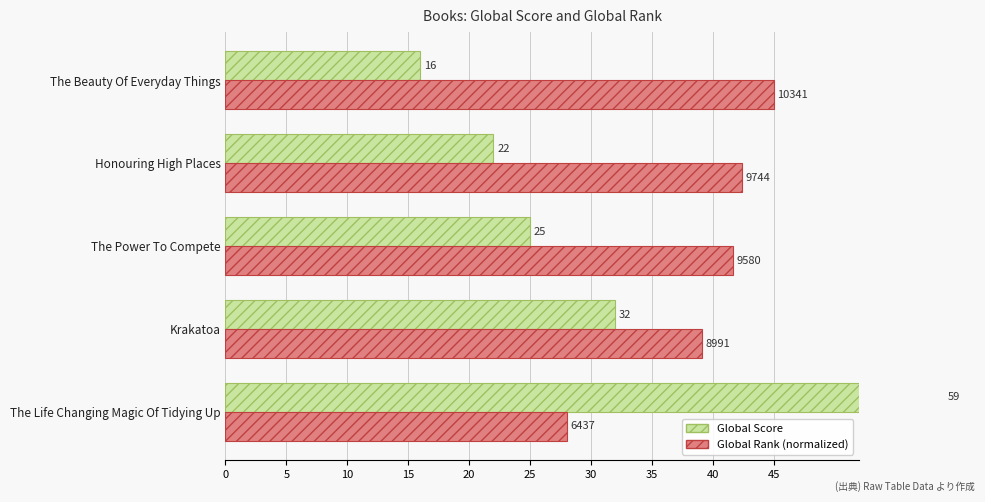

What is the value of the Global Rank (normalized) bar at the 1st from the left?

28.0